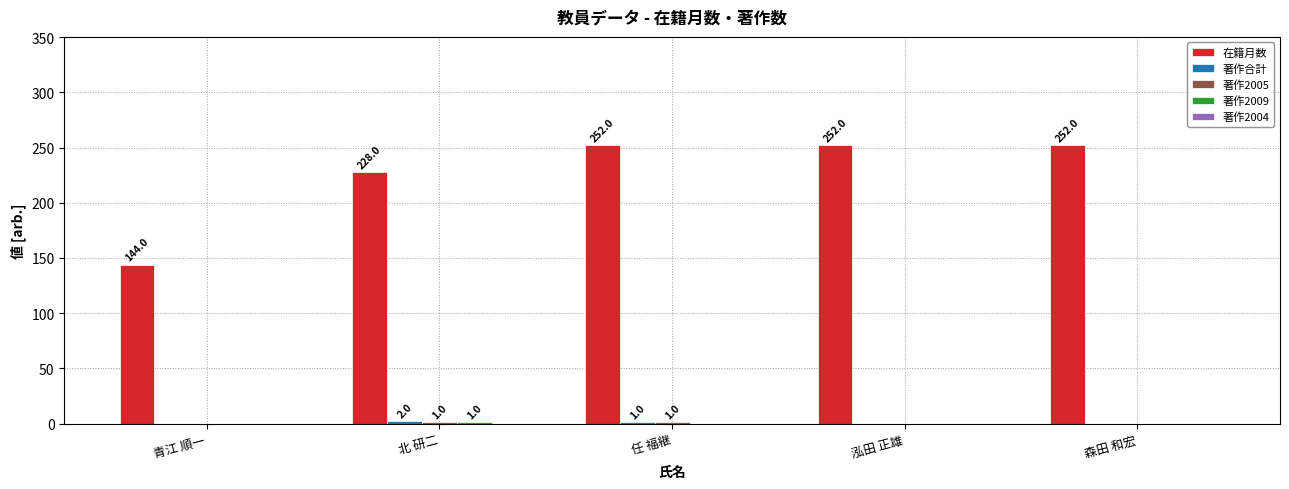

At which label is 在籍月数 closest to 198?

北 研二